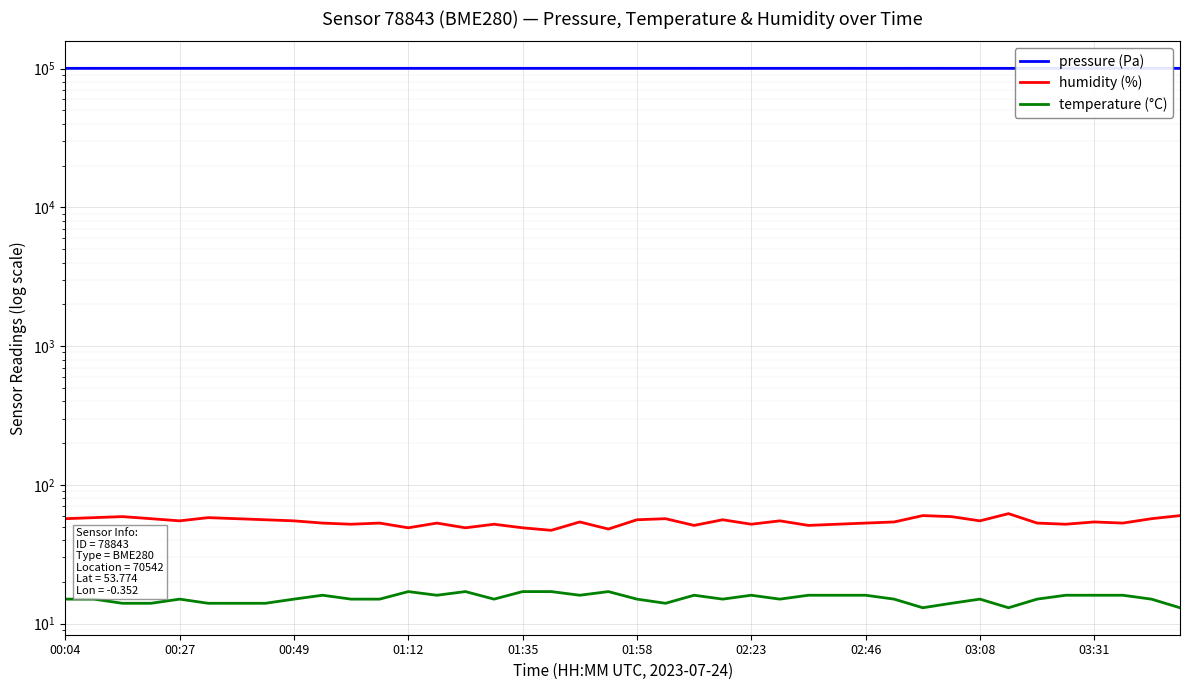

What is the value of the pressure (Pa) point at the 38th from the left?

100490